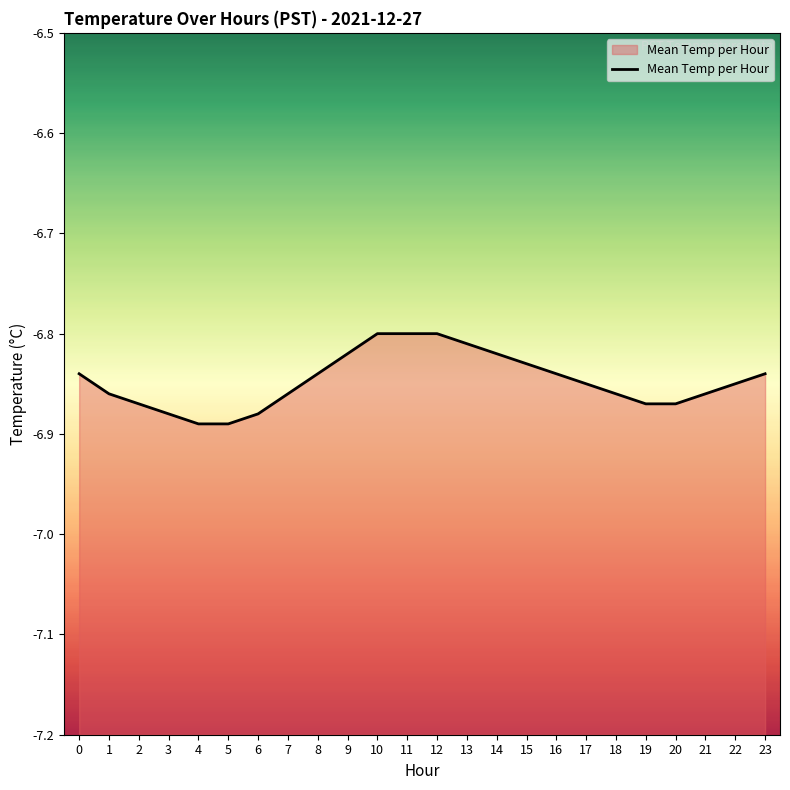

What is the difference between the second highest and second lowest values?

0.1